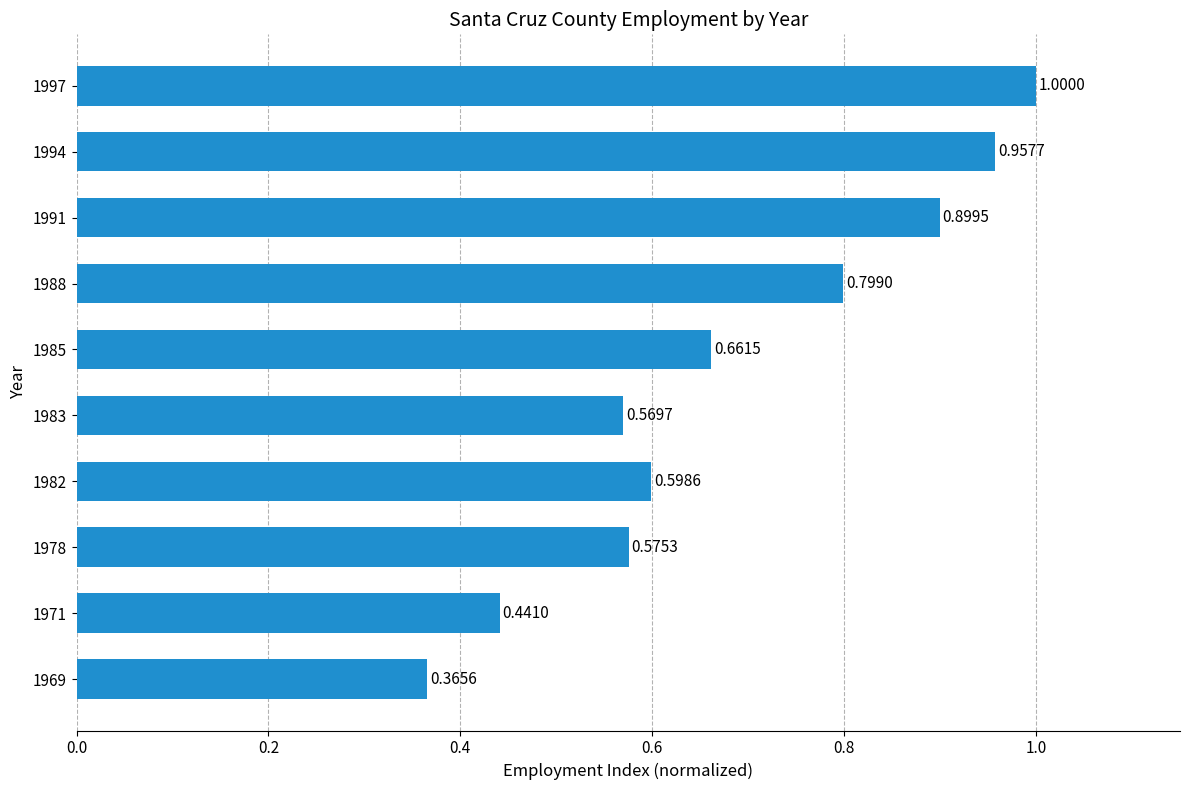

What is the sum of all values?

6.9